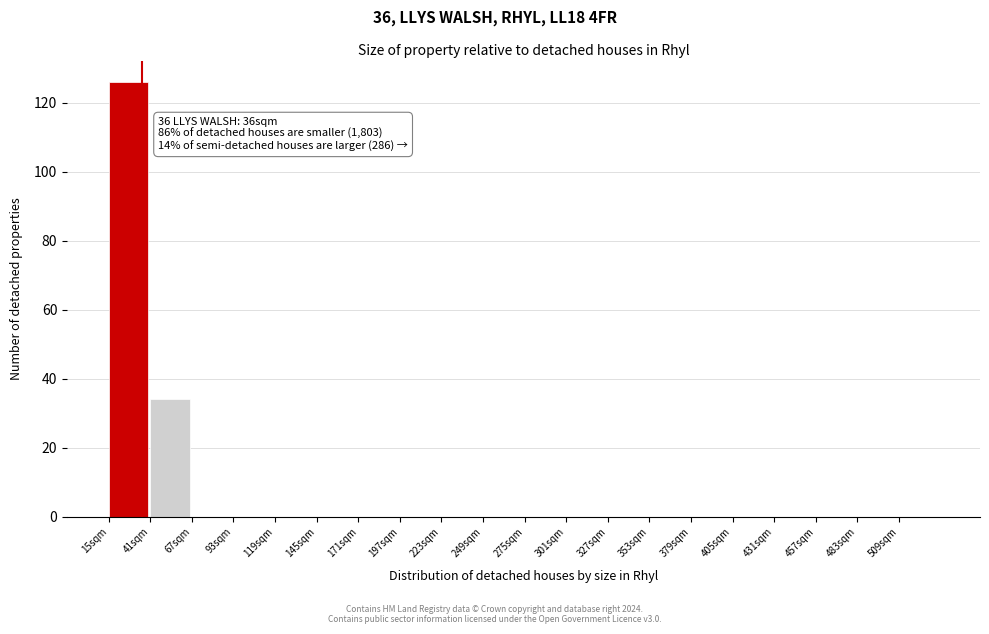

Which range on the x-axis has the tallest bar?

15 to 41